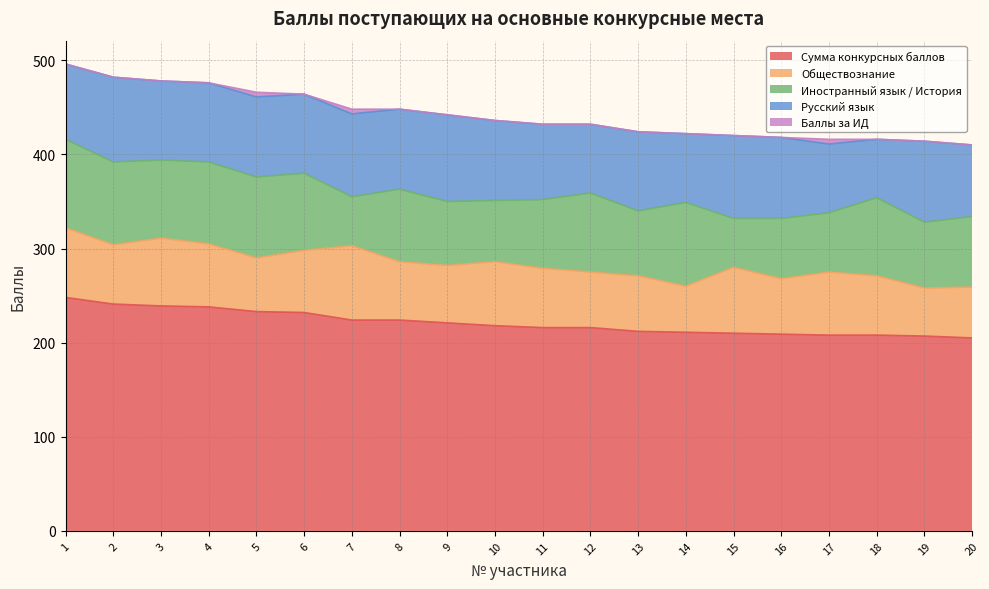

Where does the Русский язык series first go above 84?

2